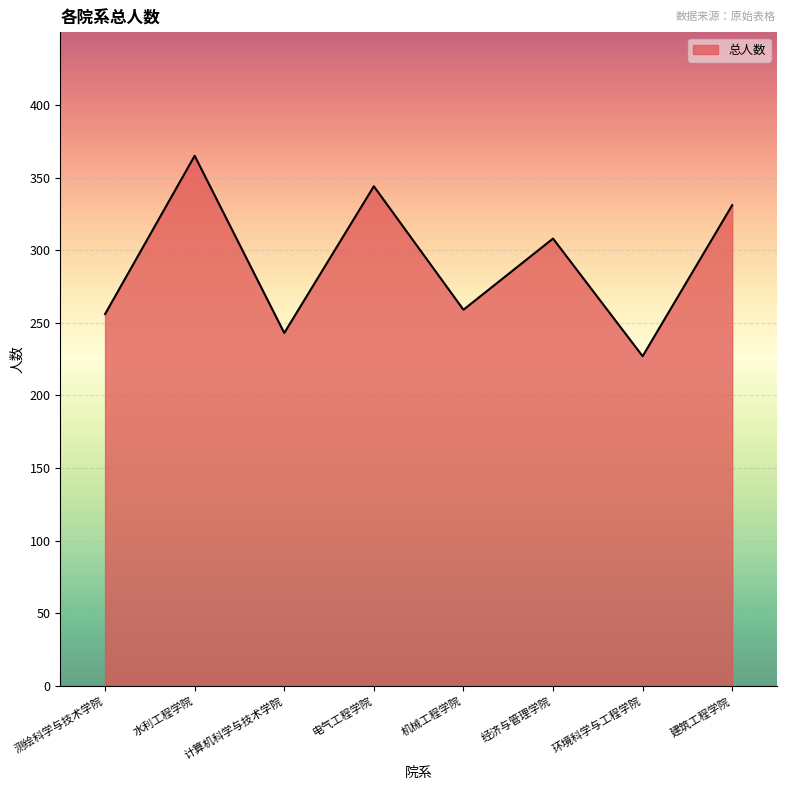

Which label corresponds to the smallest value in the chart?

环境科学与工程学院